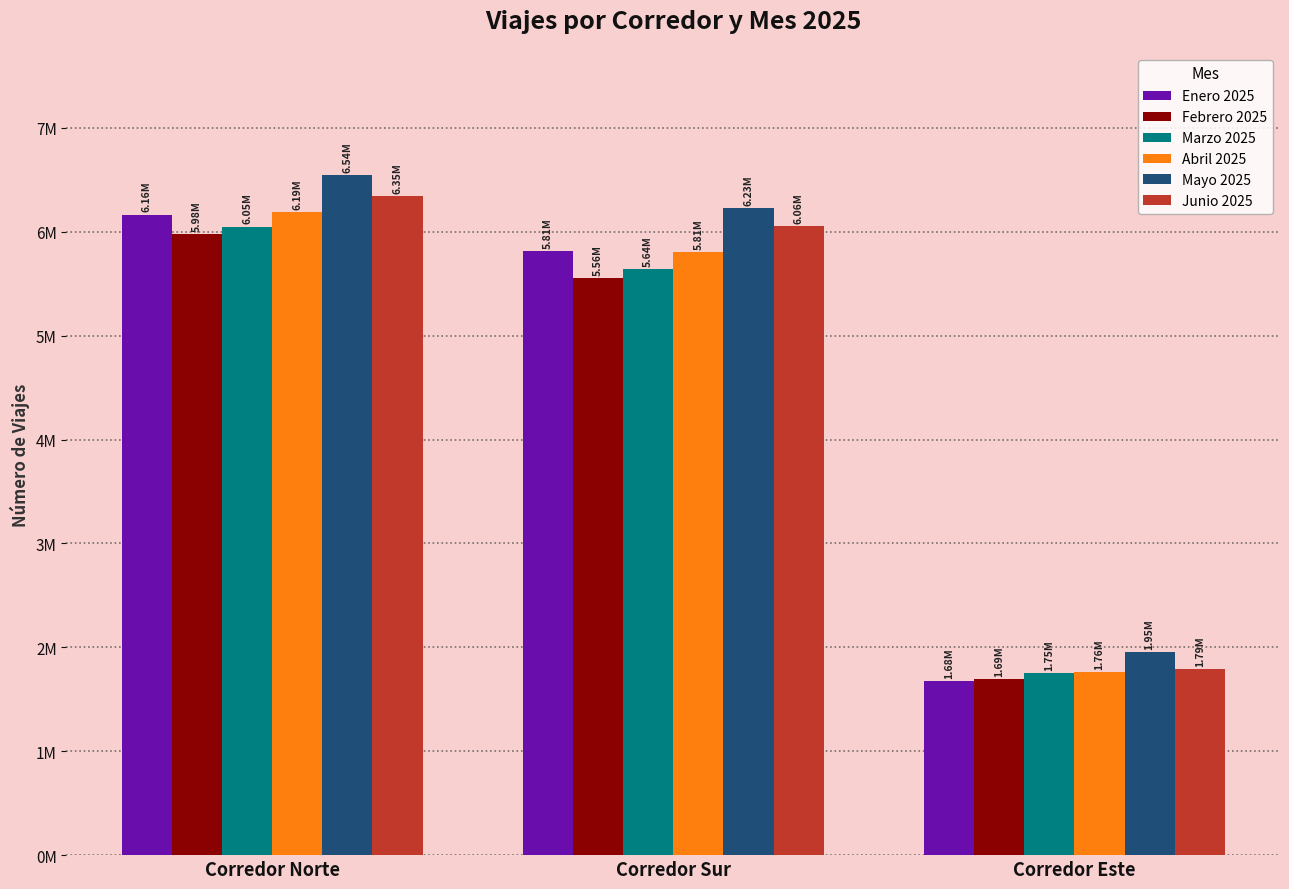

Does the chart contain stacked bars?

No